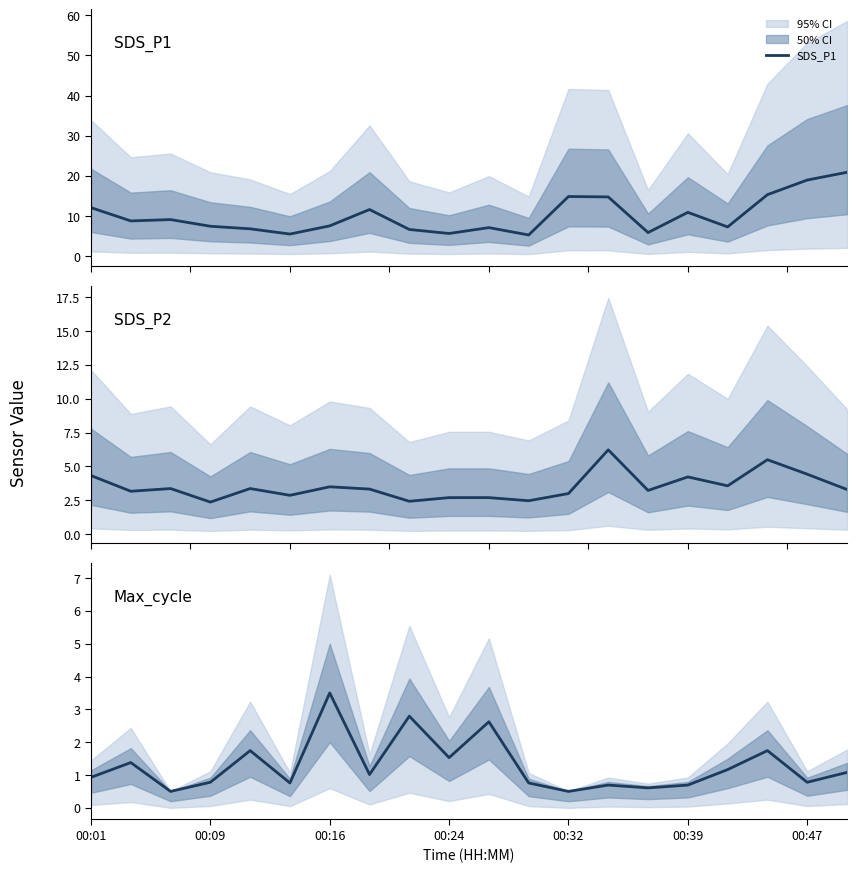

What is the highest value of the SDS_P1 series?

20.9